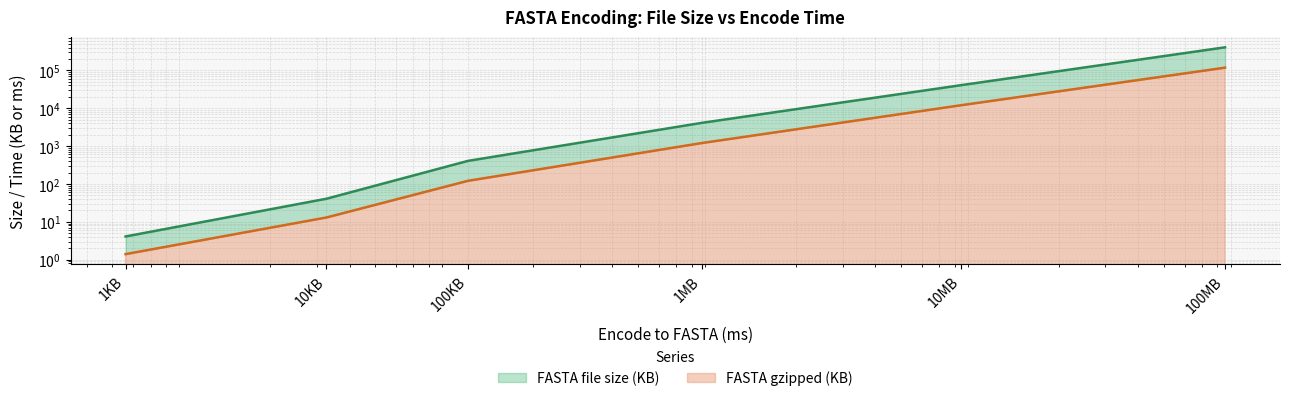

What is the difference between the highest and lowest values at 10MB?

28700.0